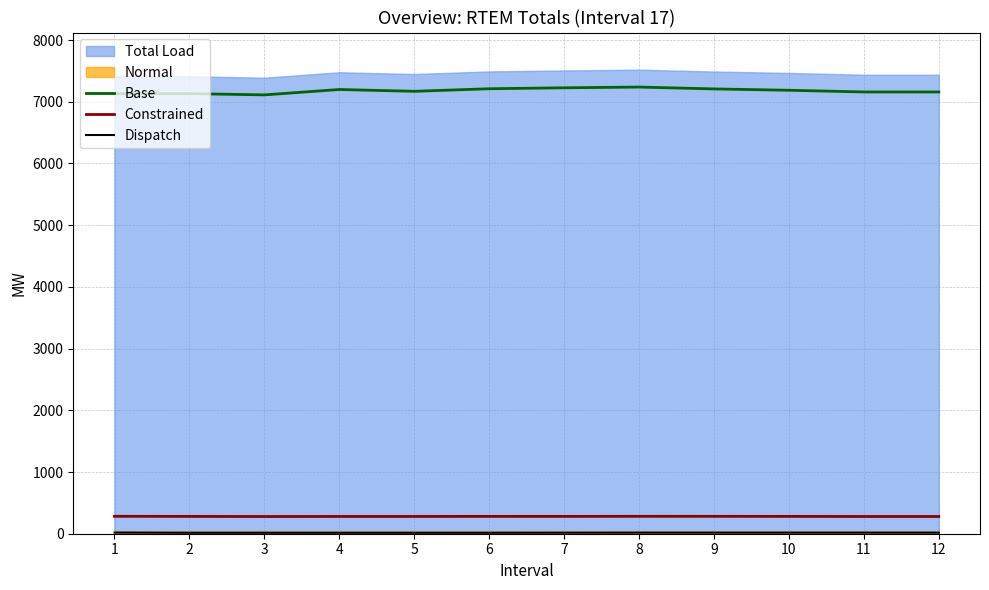

The Dispatch series shows 4.9 at 9. True or false?

False